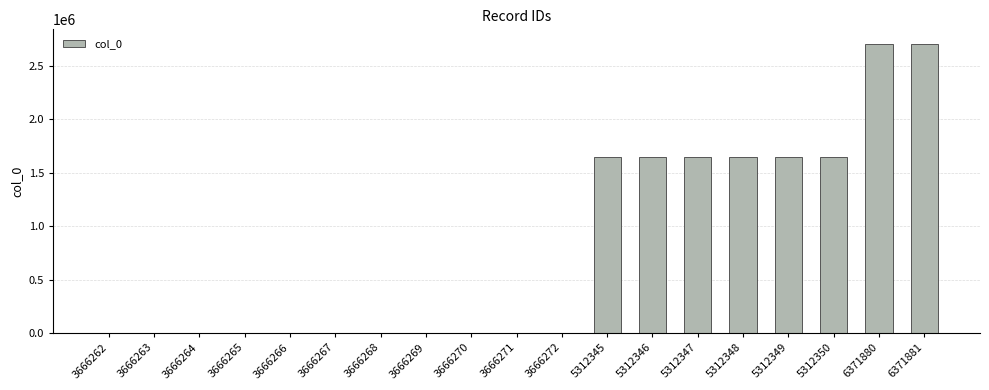

True or false: the data shows 1646086 at 5312348.

True